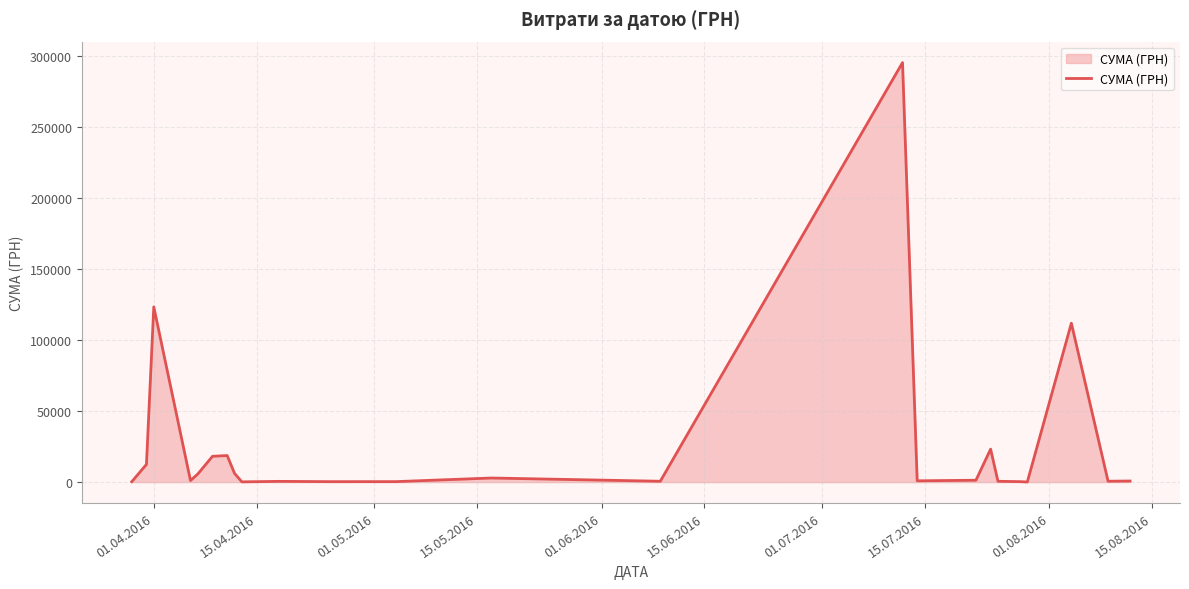

What is the sum of all values?

626517.9